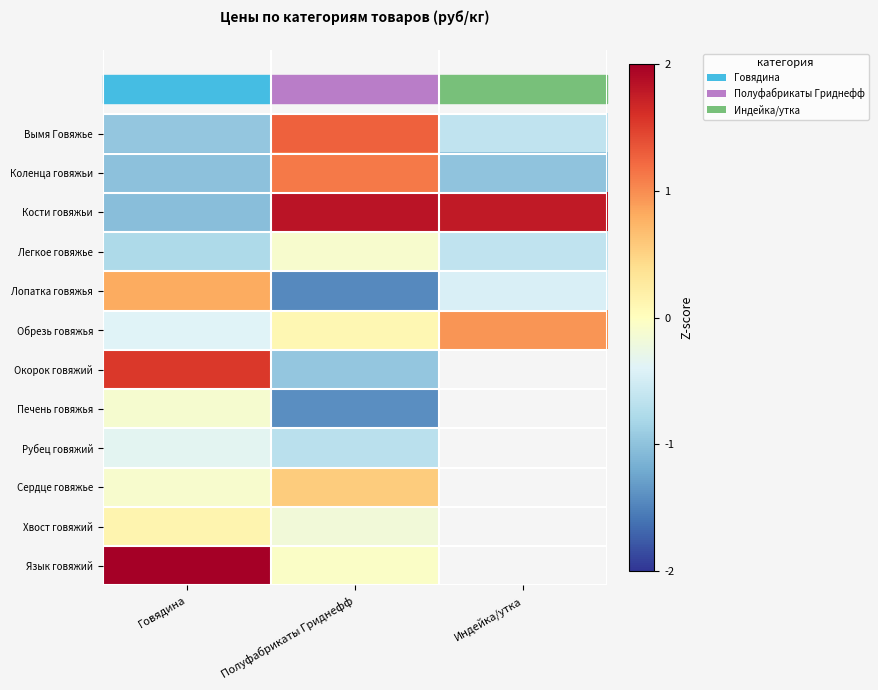

How many values in Окорок говяжий are below zero?

1